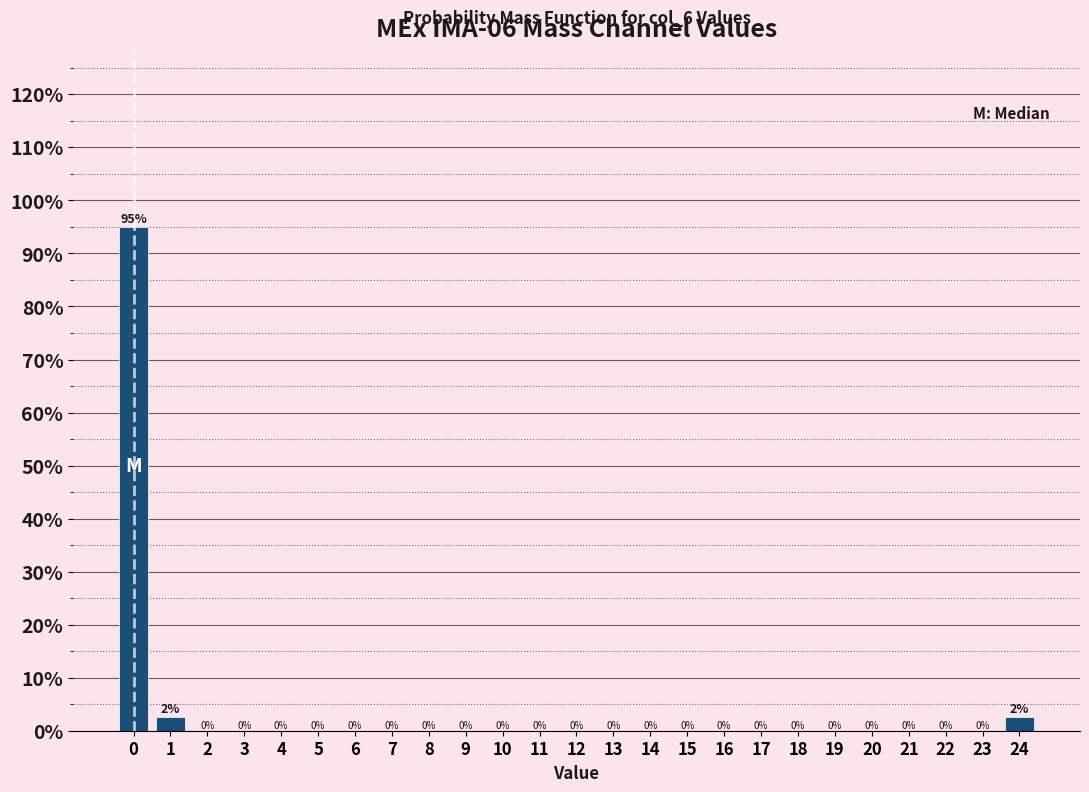

Over which range of the x-axis is the bar tallest?

-0.5 to 0.5